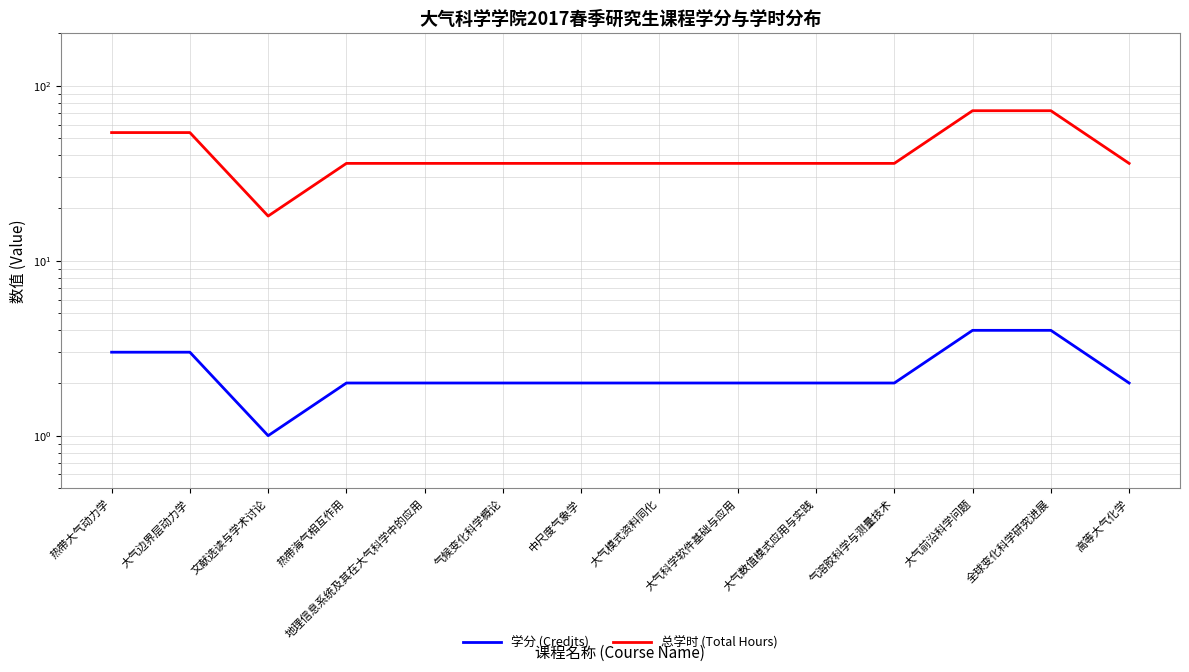

How many data points in 学分 (Credits) are above 2?

4